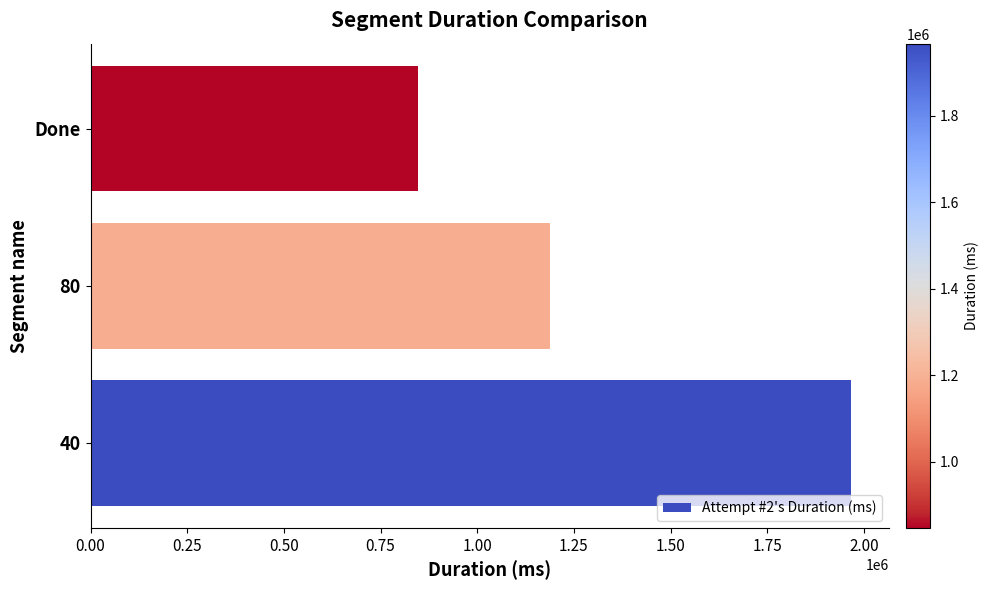

Reading bottom to top, list all the values displayed in this chart.

1966310	1187030	847460